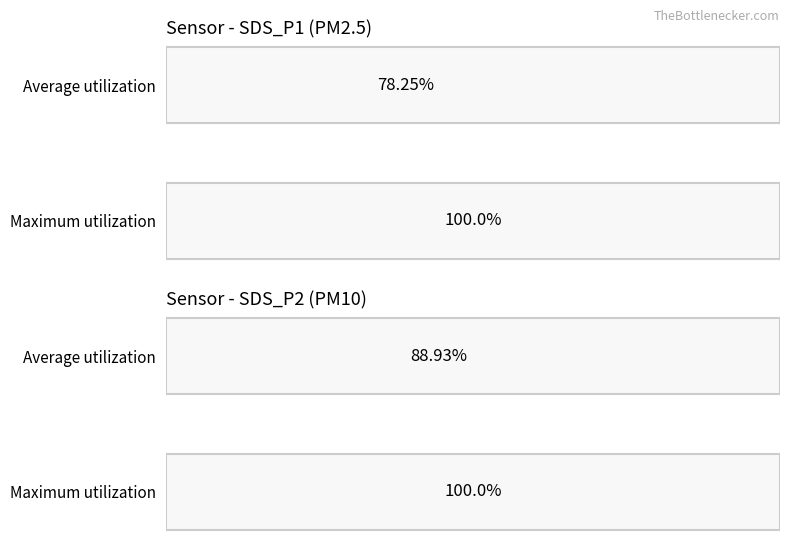

What are all the series names shown in the legend?

Average utilization, Maximum utilization